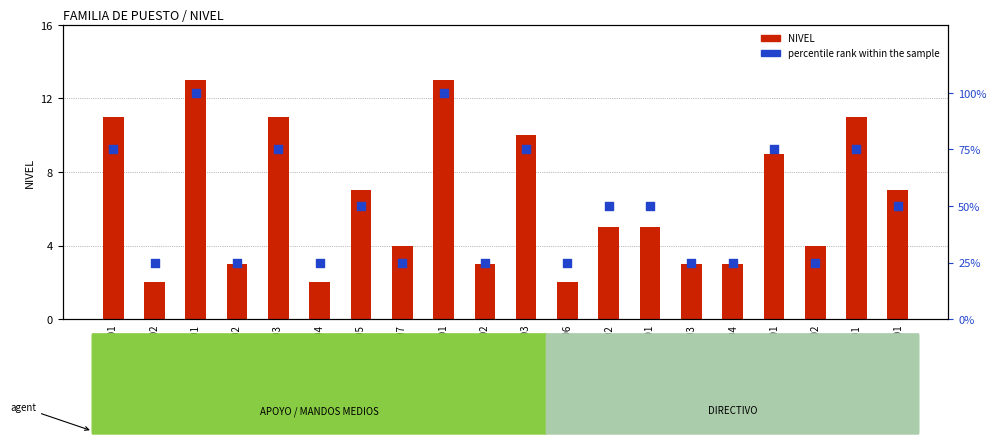

Which series has the widest spread of Y values?

percentile rank within the sample